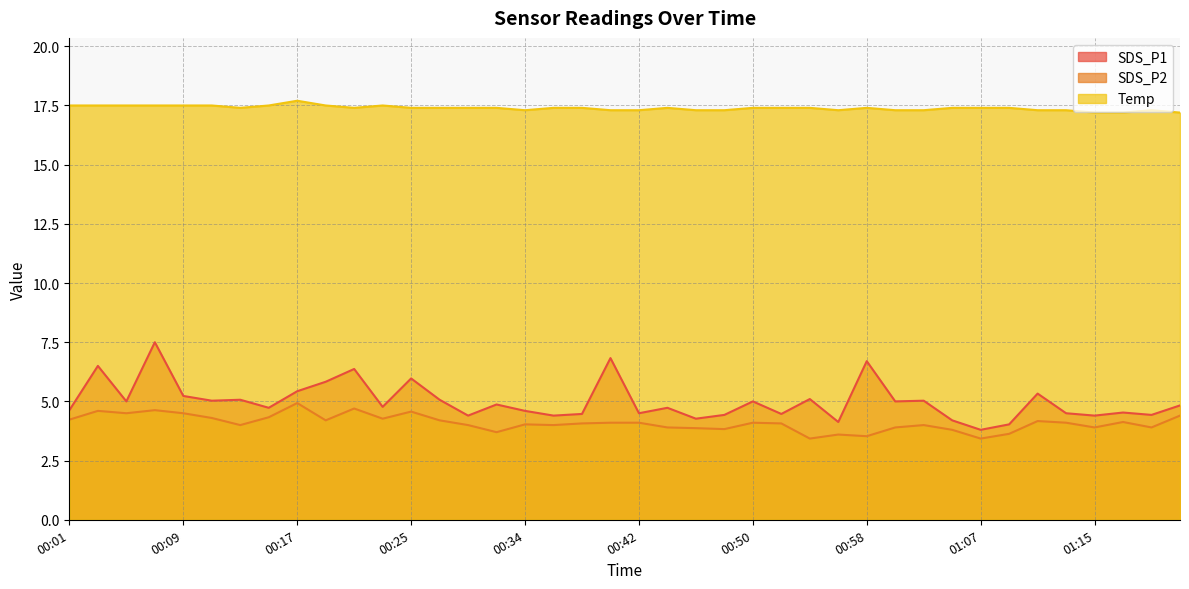

What is the approximate value of Temp at 00:48?

17.3